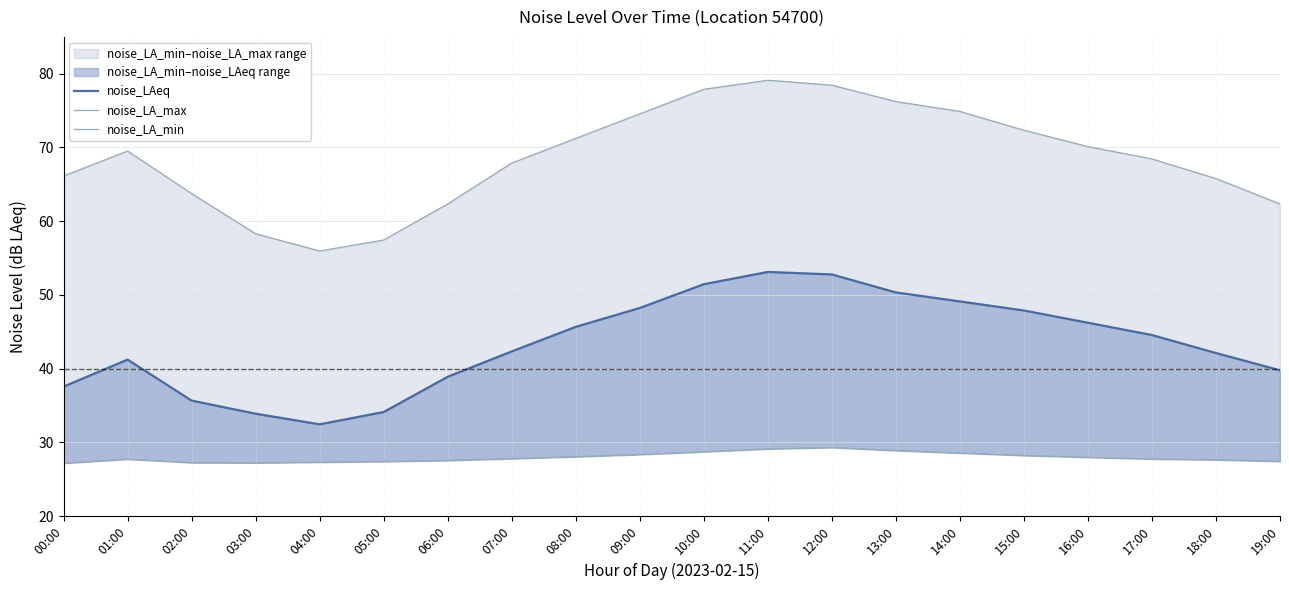

What is the sum of the noise_LA_min values at 05:00 and 06:00?

55.0